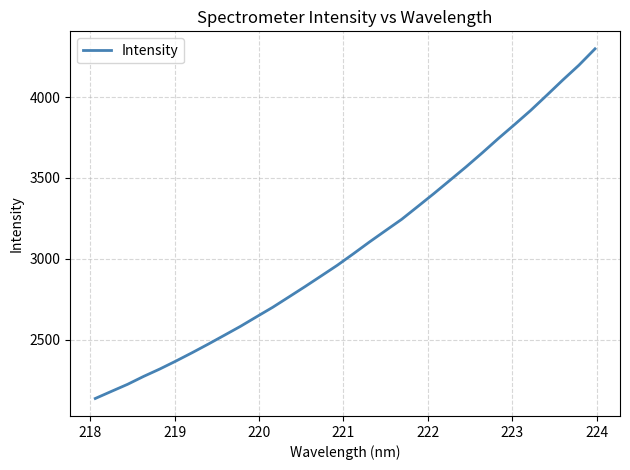

What is the minimum value shown in the chart?

2138.6